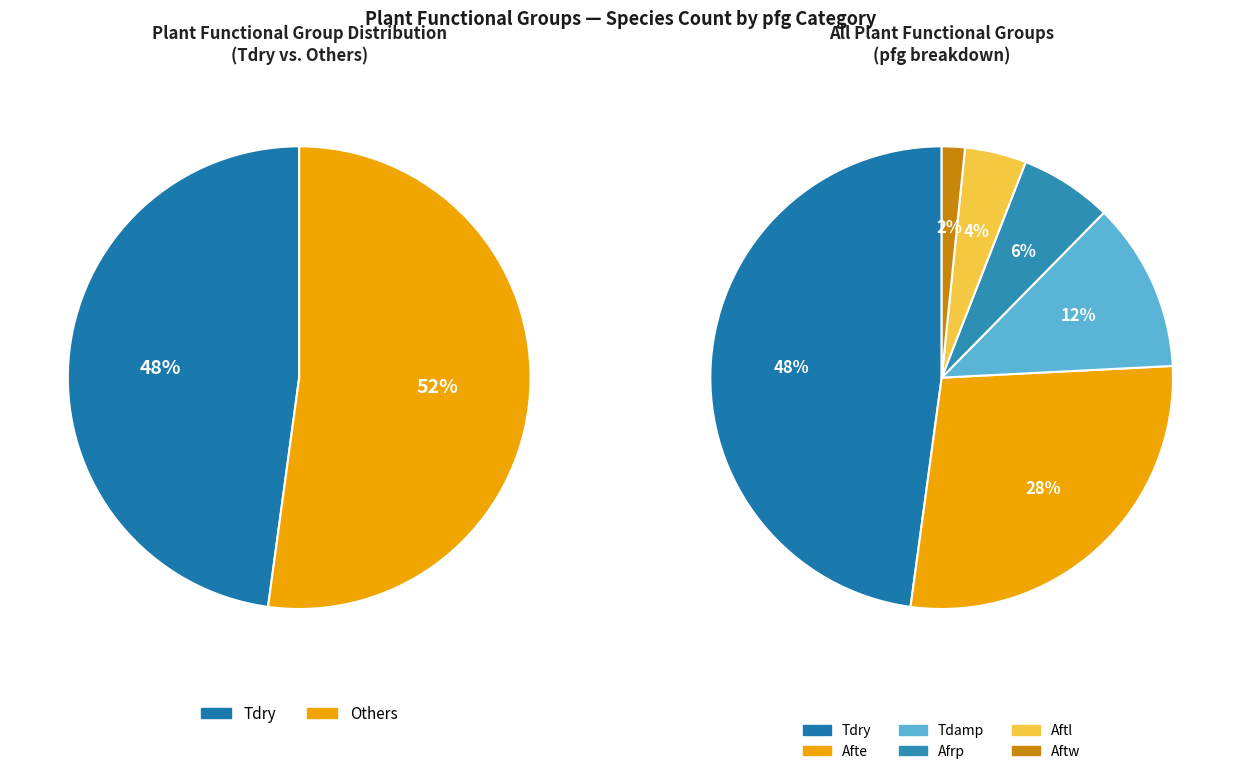

The Aftl slice represents 11% of the pie. True or false?

False